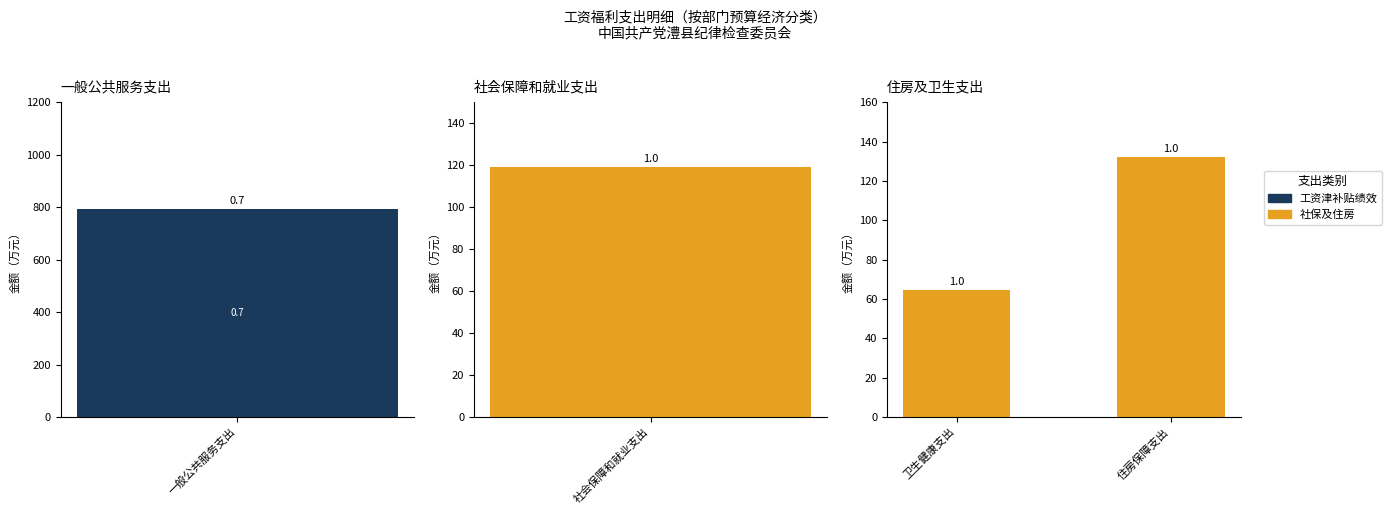

What is the label of the 1st bar from the right?

住房保障支出